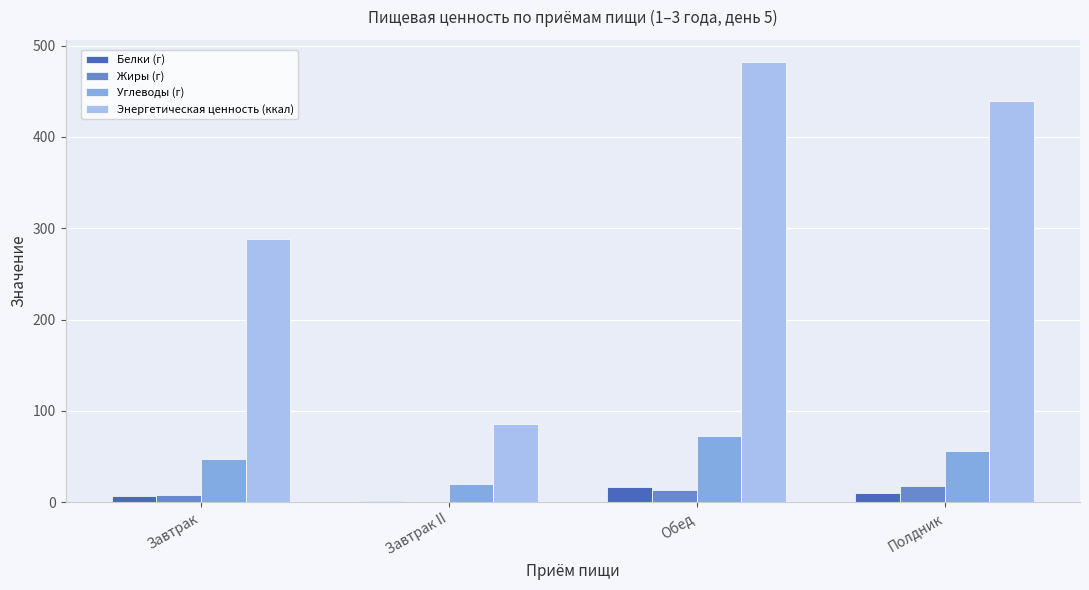

Which series changed the most between Завтрак II and Обед?

Энергетическая ценность (ккал)